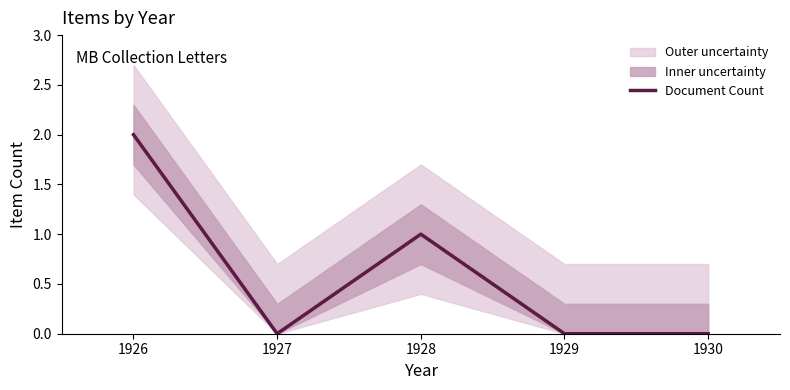

Is it true that Document Count equals 1 at 1928?

True